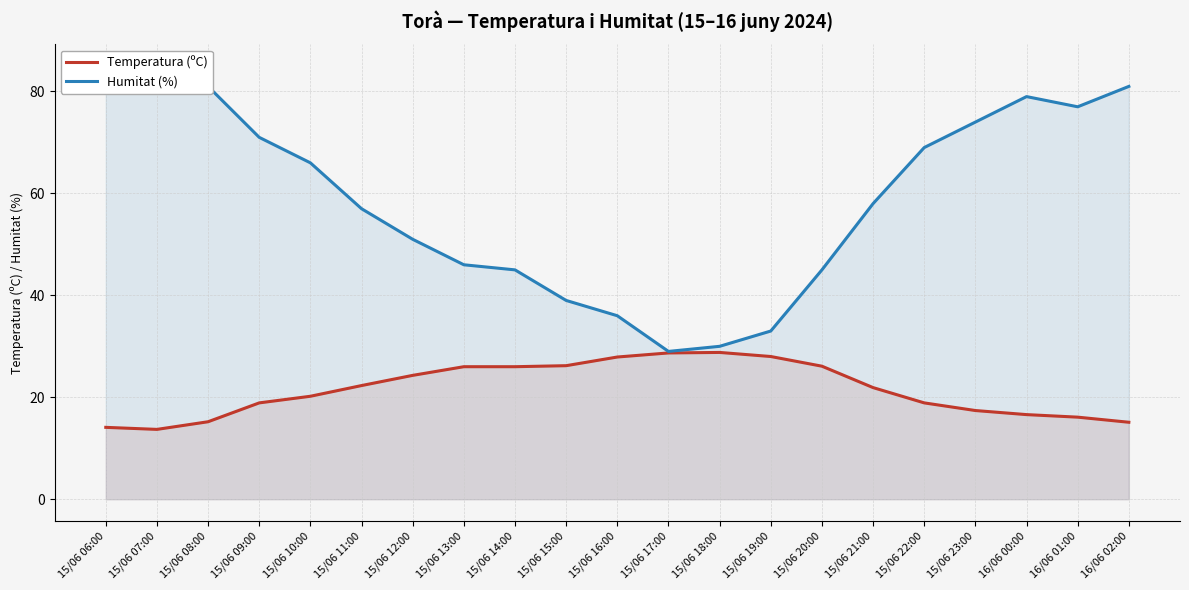

True or false: Humitat (%) and Temperatura (ºC) intersect in this chart.

False